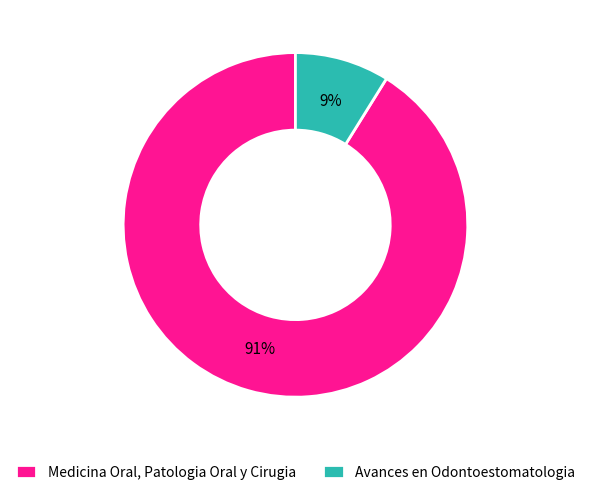

Does Avances en Odontoestomatologia represent more than half of the total?

No